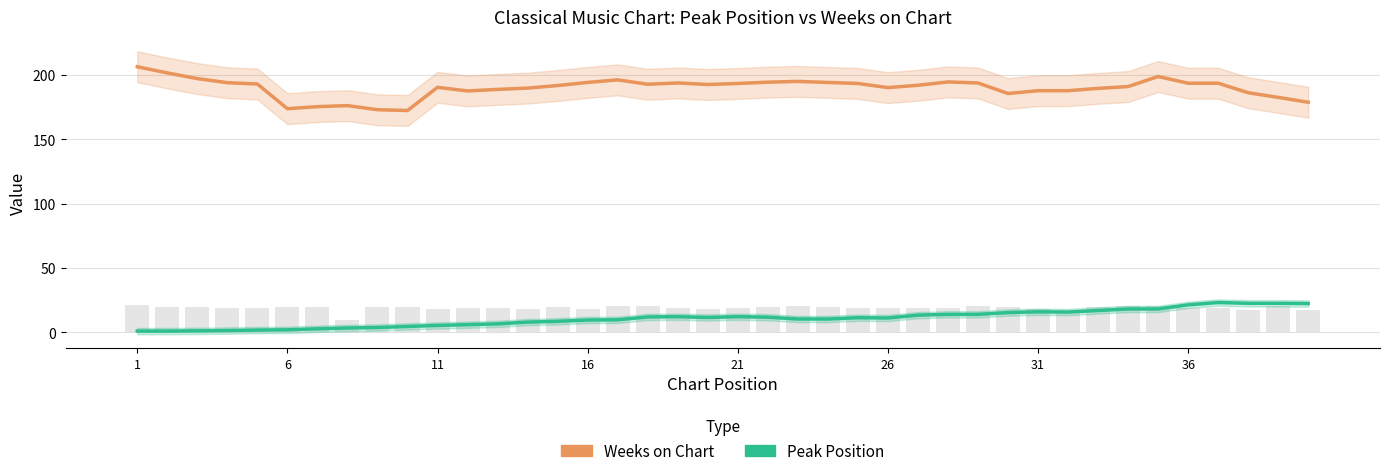

Which series has the widest spread of values?

Weeks on Chart